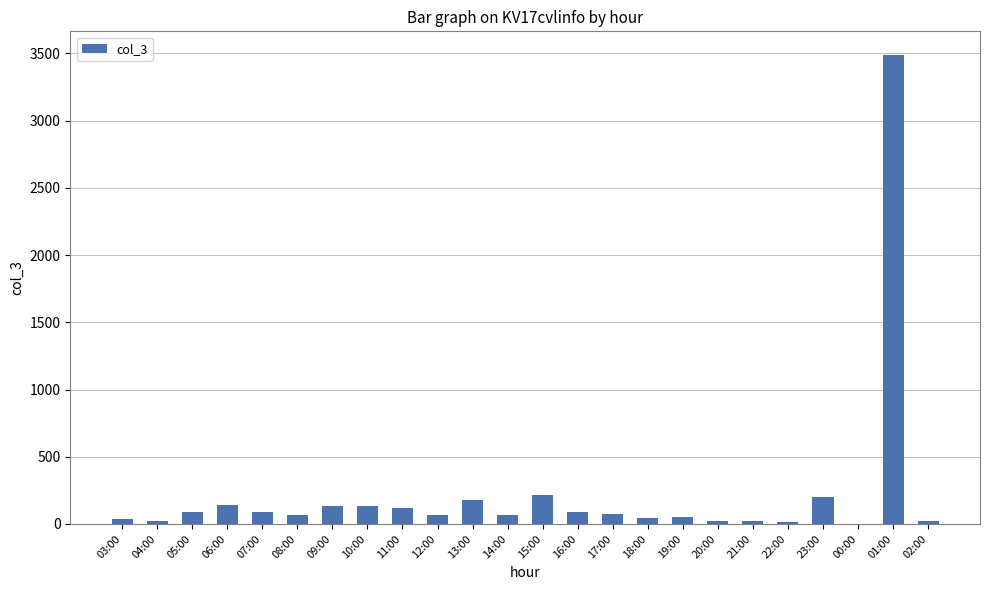

The chart shows a value of 178 at 13:00. True or false?

True